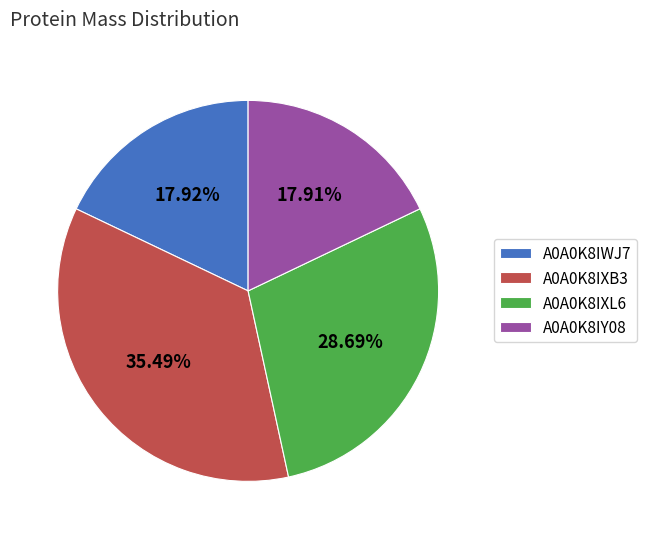

How much of the chart is everything except A0A0K8IWJ7?

82.1%